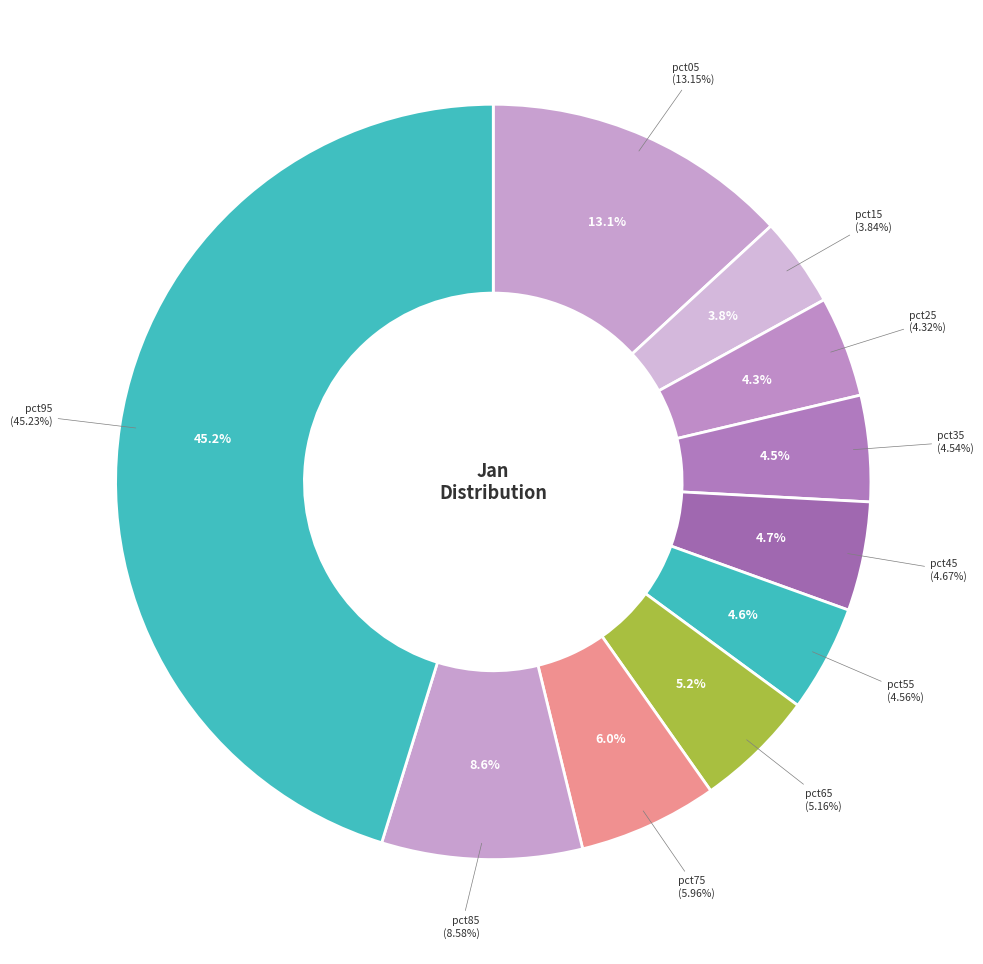

Which category has the biggest portion of the pie?

pct95